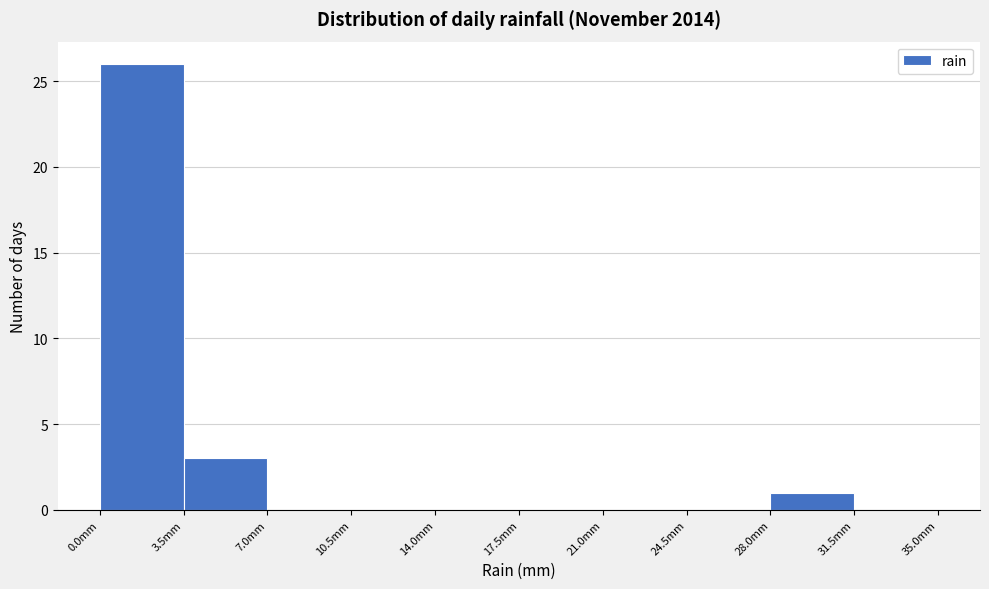

What is the height of the bar covering 3.5 to 7.0 on the x-axis? The values are not printed on the chart, so give them approximately, as read against the axis.

3